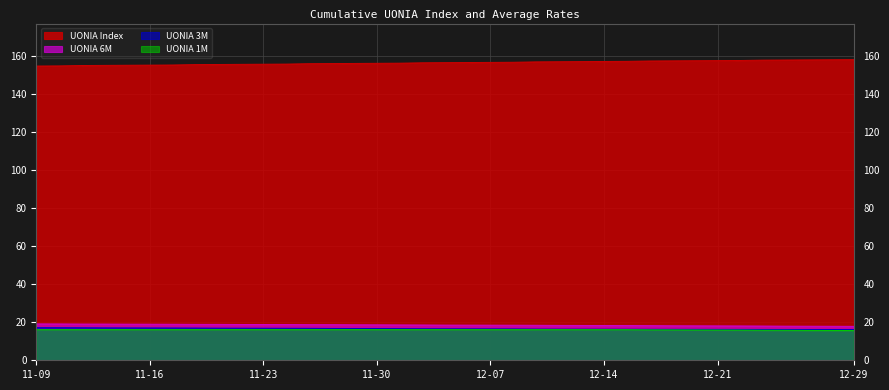

What is the lowest value of the UONIA 1M series?

15.6